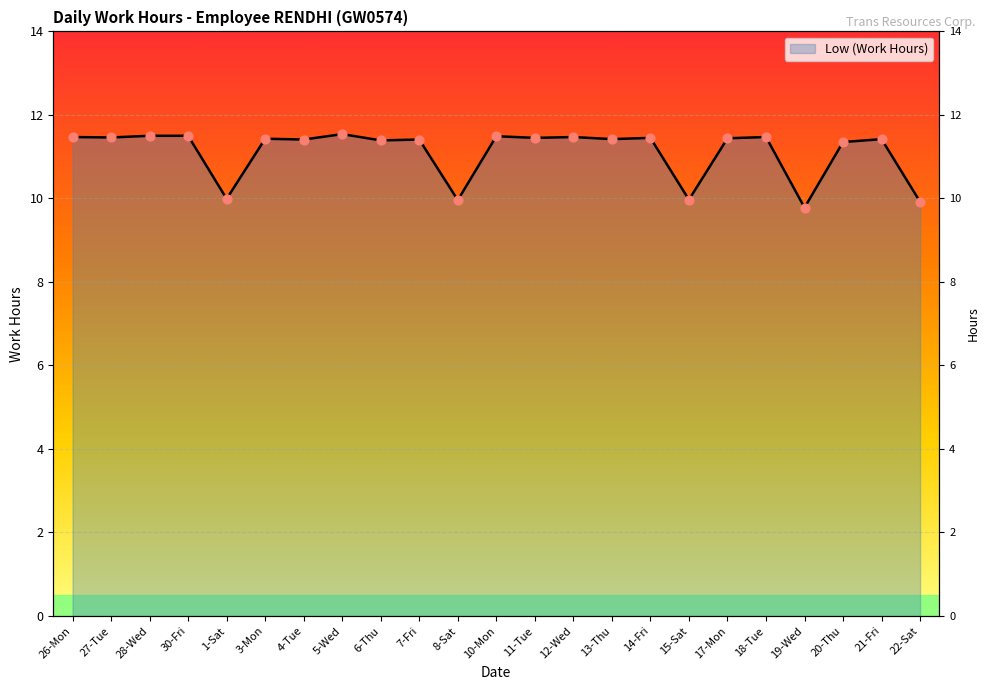

What is the ratio of the value at 26-Mon to the value at 19-Wed?

1.2